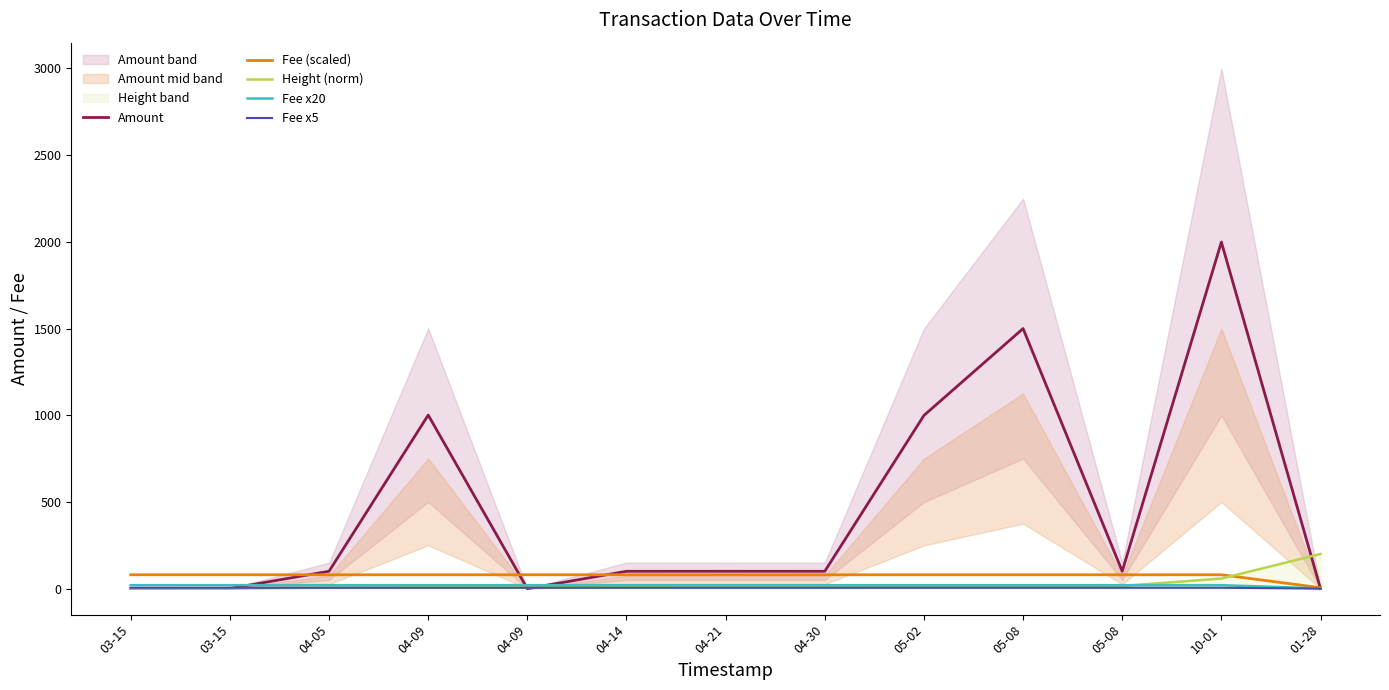

Where do Fee (scaled) and Amount first cross each other?

03-15 and 04-05